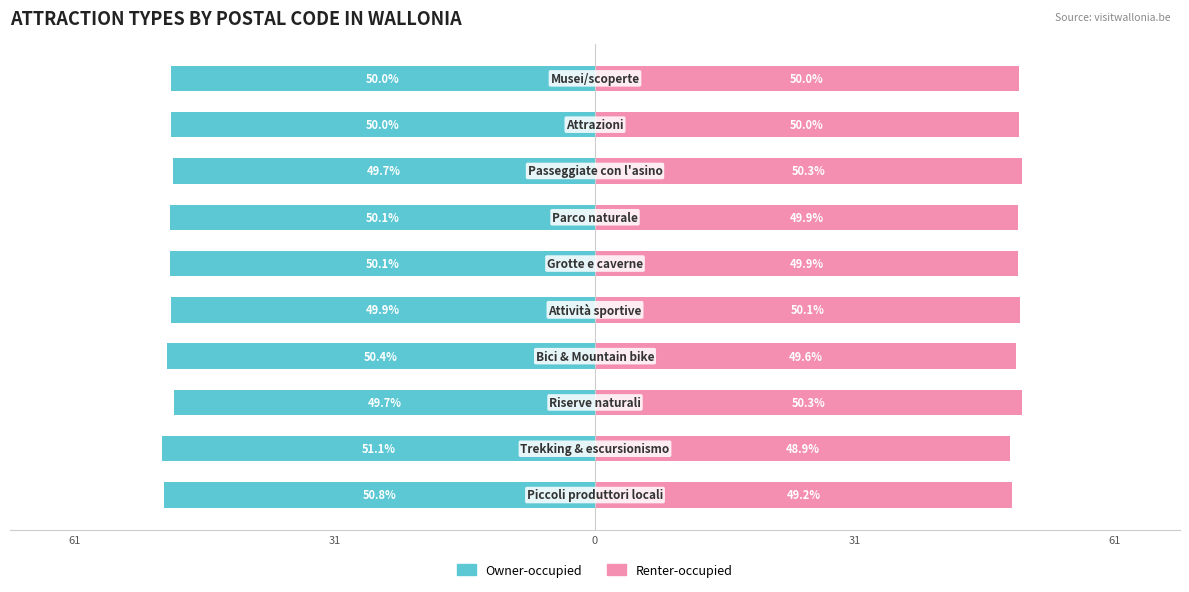

What is the value of the Owner-occupied bar at the 10th from the left?

-50.0